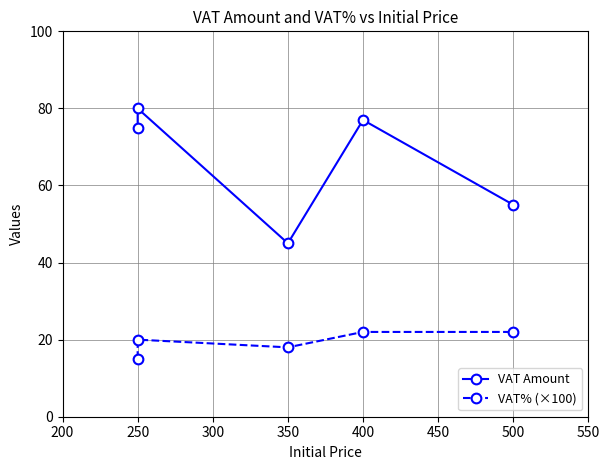

How many lines are shown in the chart?

2